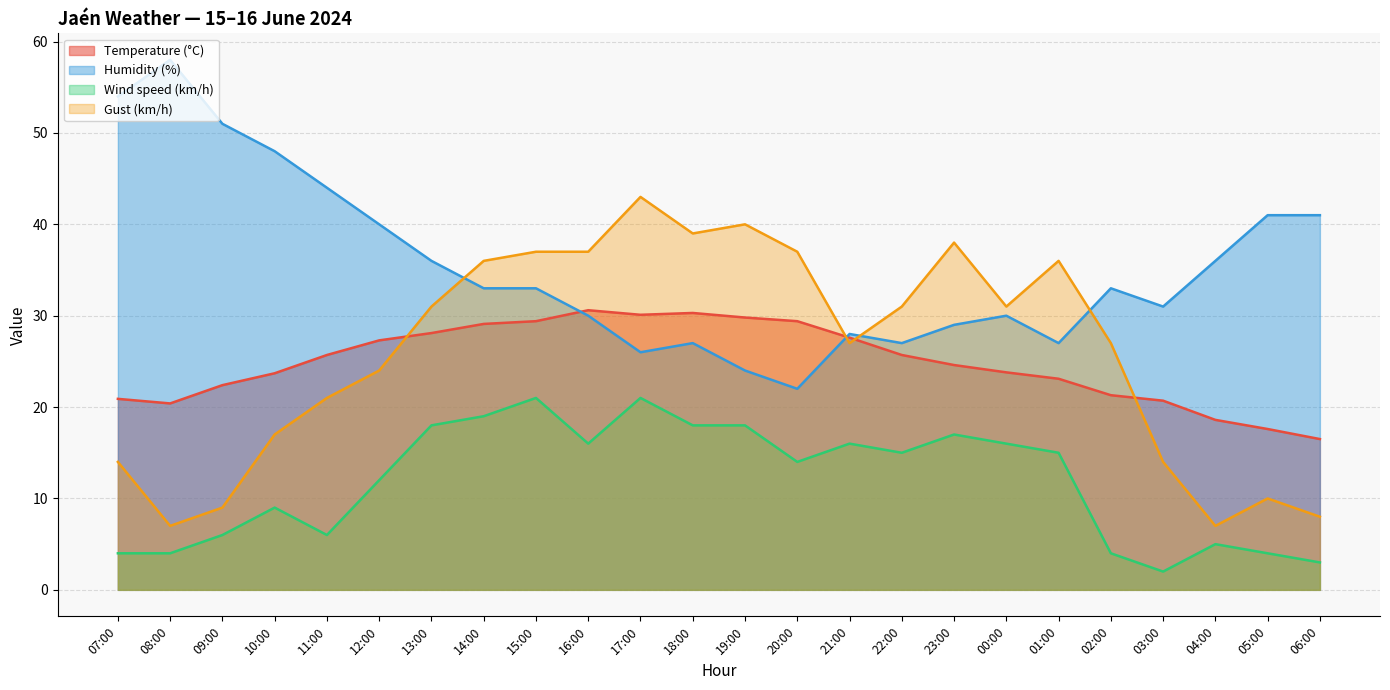

What is the maximum value for Temperature (°C)?

30.6